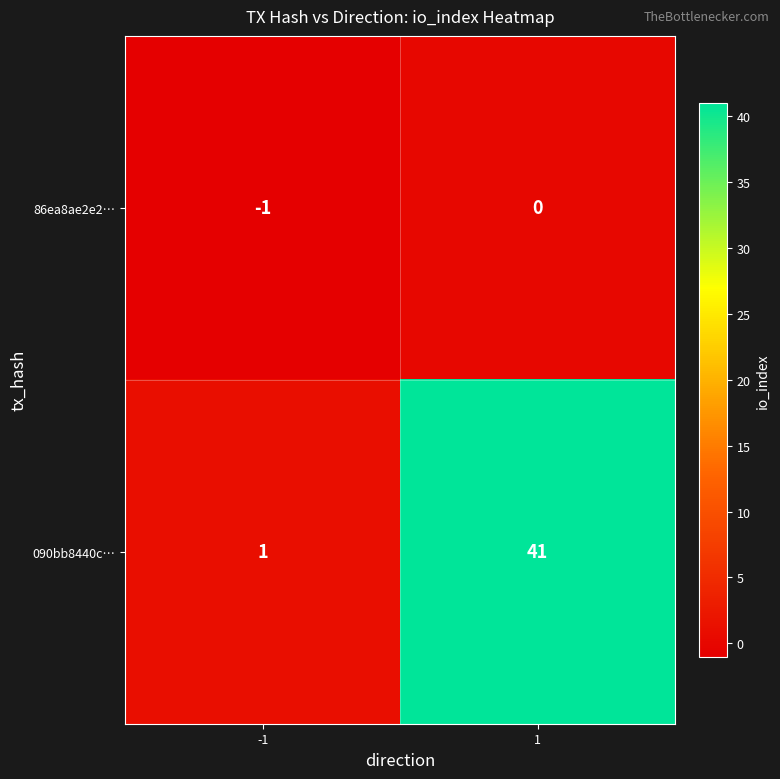

List the series in order of their overall mean, highest first.

090bb8440c…, 86ea8ae2e2…